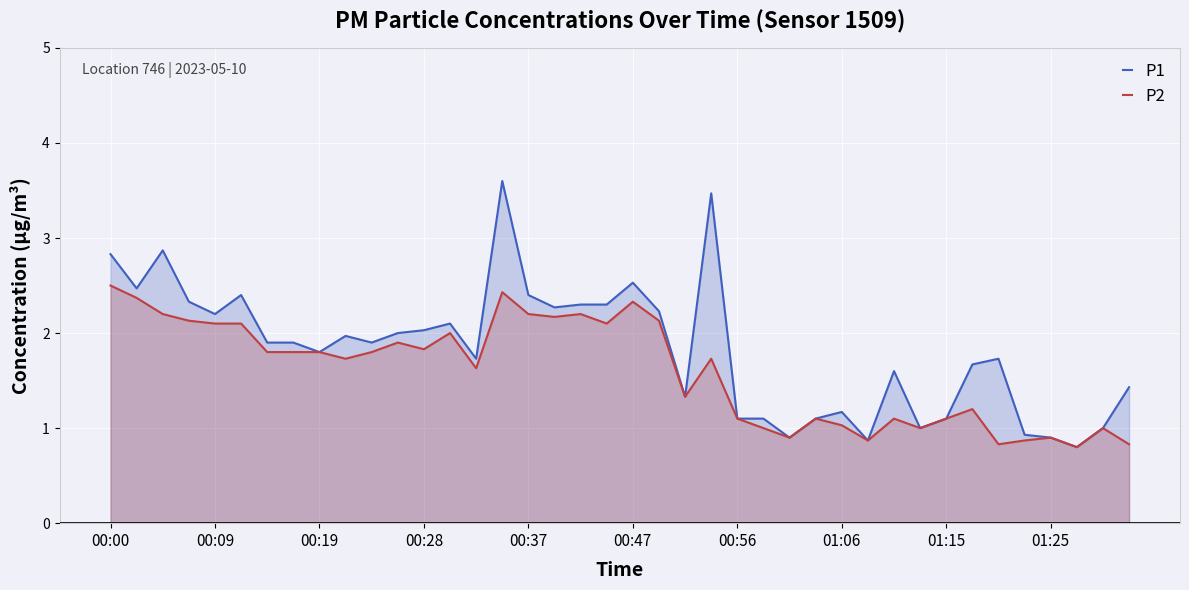

Count the number of data series in this chart.

2